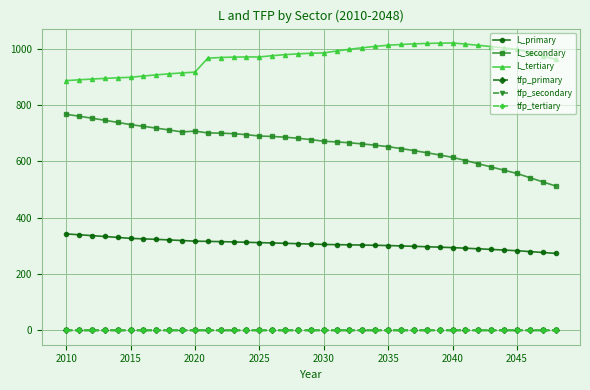

Which series has the largest range (max minus min)?

L_secondary